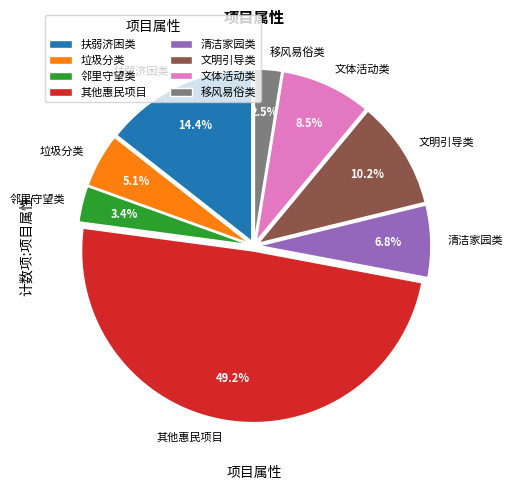

To the nearest percent, what is the difference between the 垃圾分类 and 清洁家园类 slice percentages?

2%